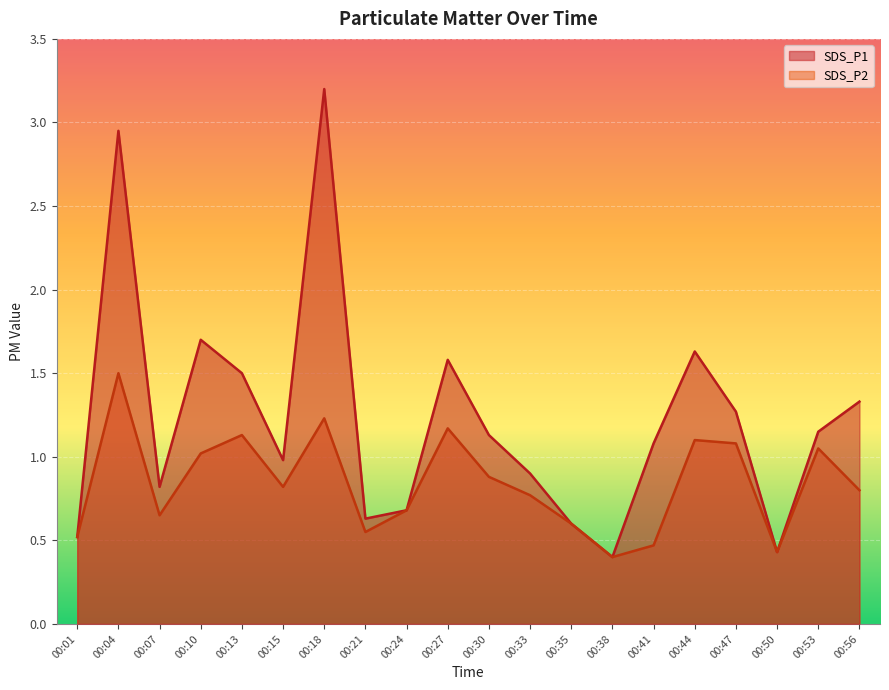

True or false: SDS_P2 and SDS_P1 intersect in this chart.

False